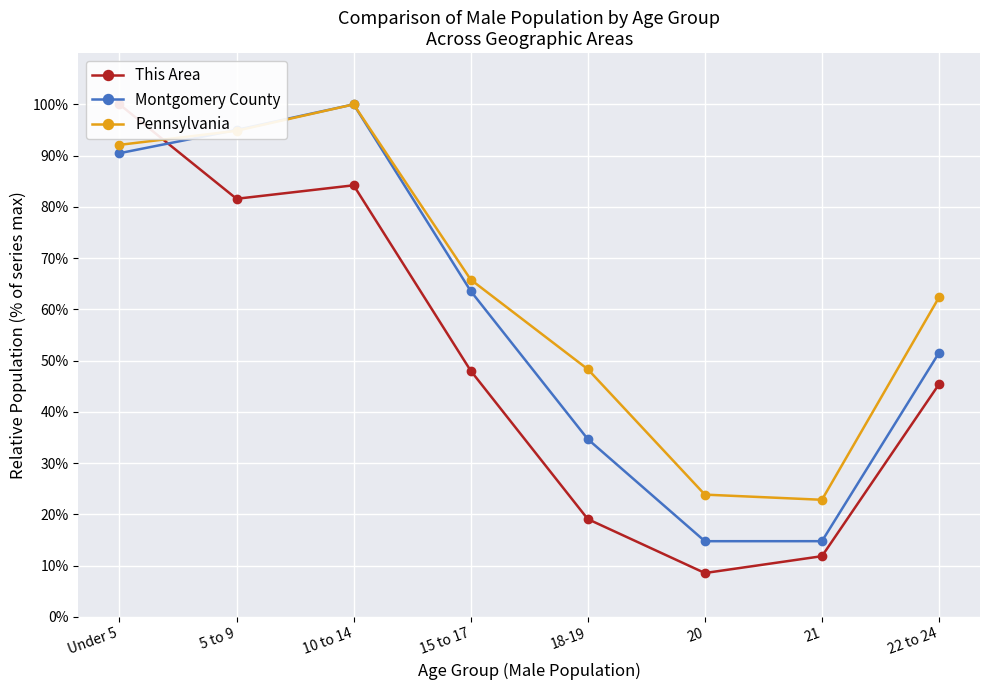

What is the label of the 1st point from the left?

Under 5